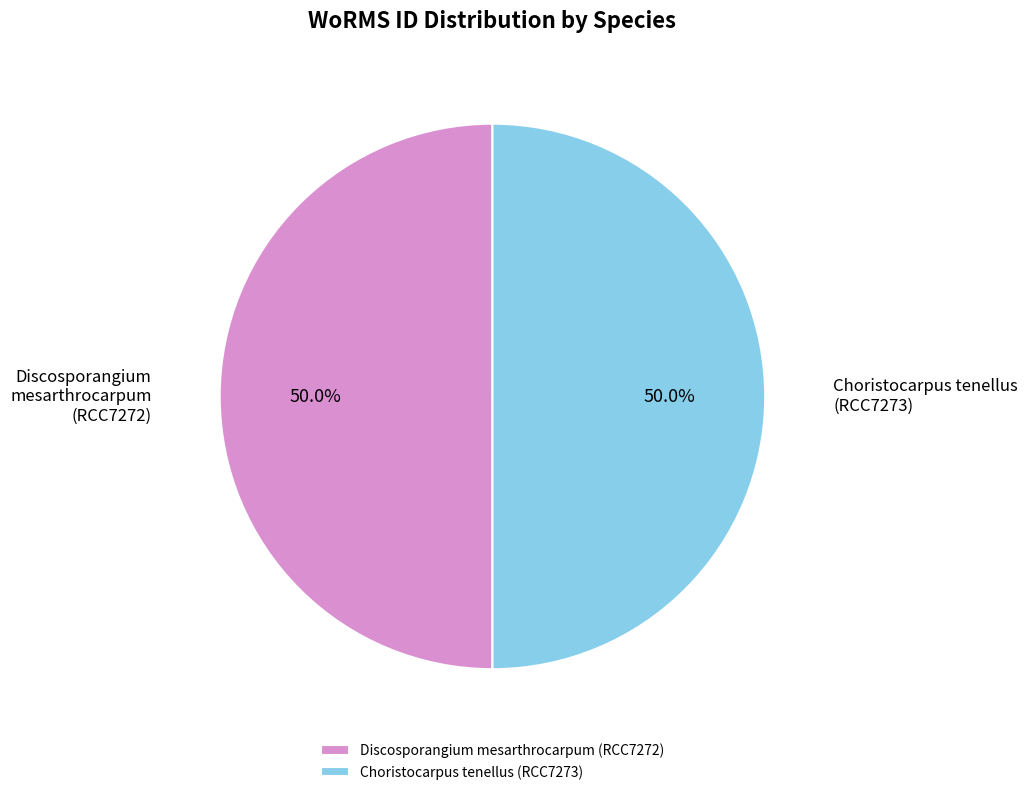

How many slices are in this pie chart?

2